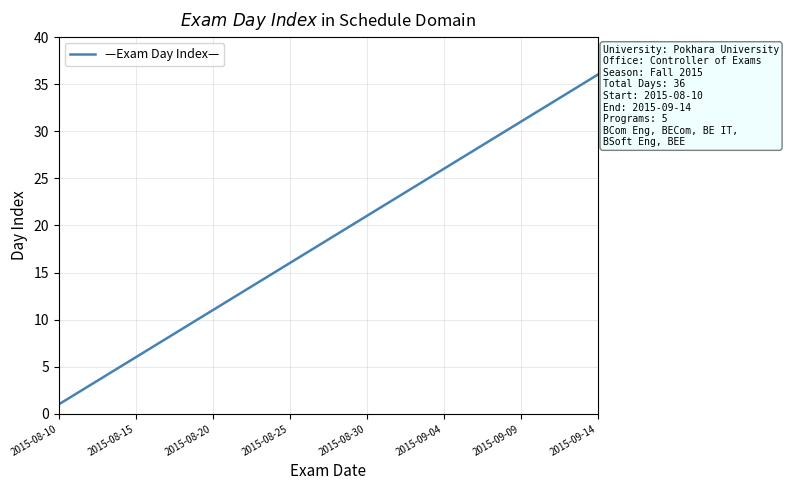

What is the difference between the maximum and minimum values?

35